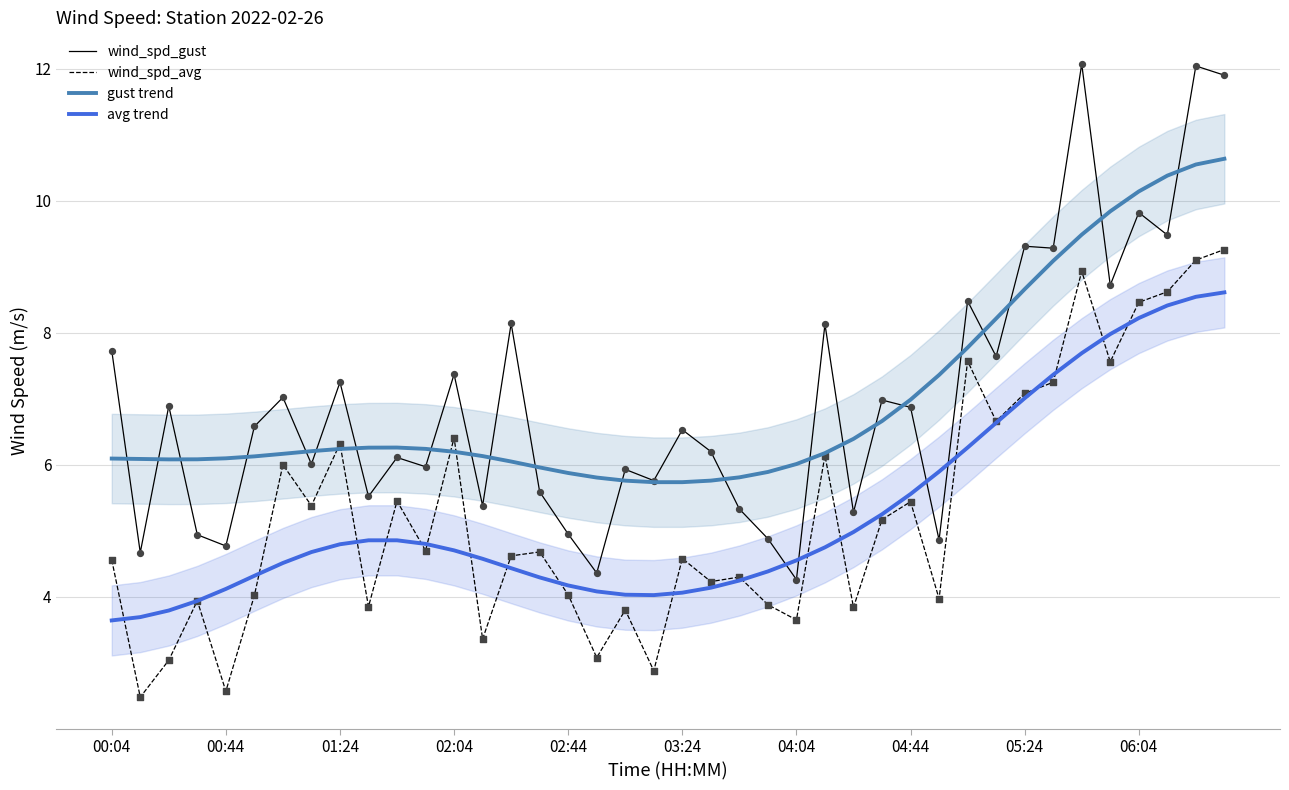

Which series has the largest total across all categories?

gust trend